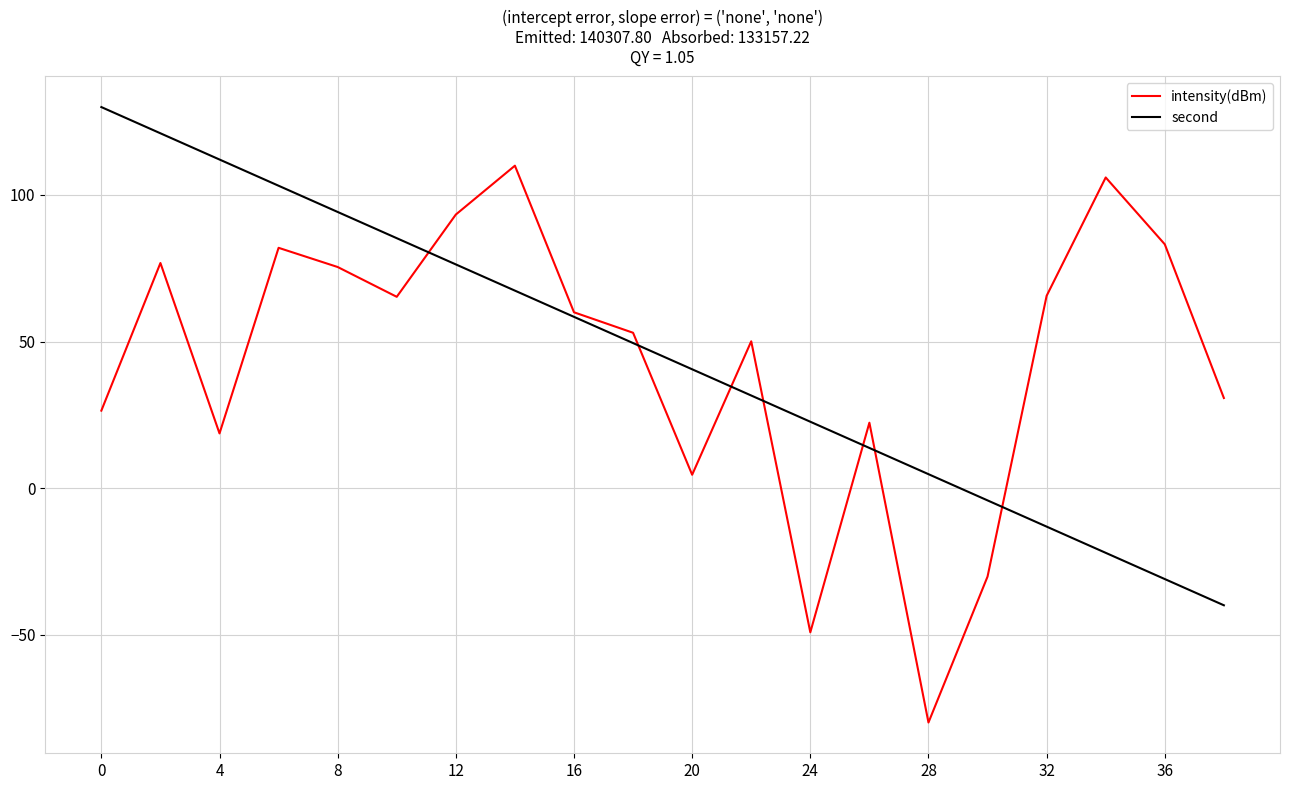

Which series has the widest spread of values?

intensity(dBm)